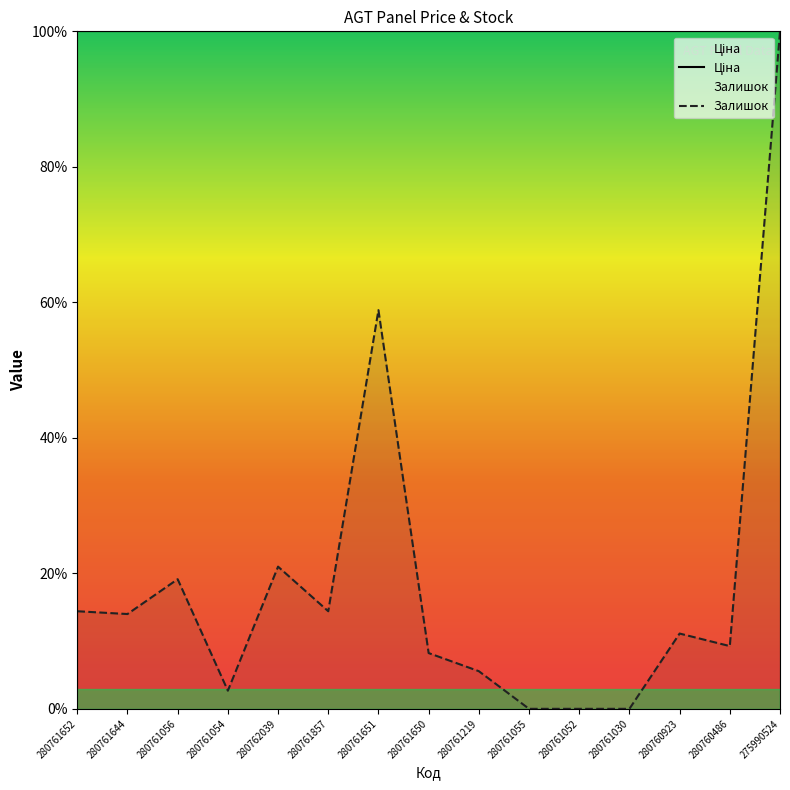

List the labels in order of value, smallest first.

280761055, 280761052, 280761030, 280761054, 280761219, 280761650, 280760486, 280760923, 280761644, 280761652, 280761857, 280761056, 280762039, 280761651, 275990524